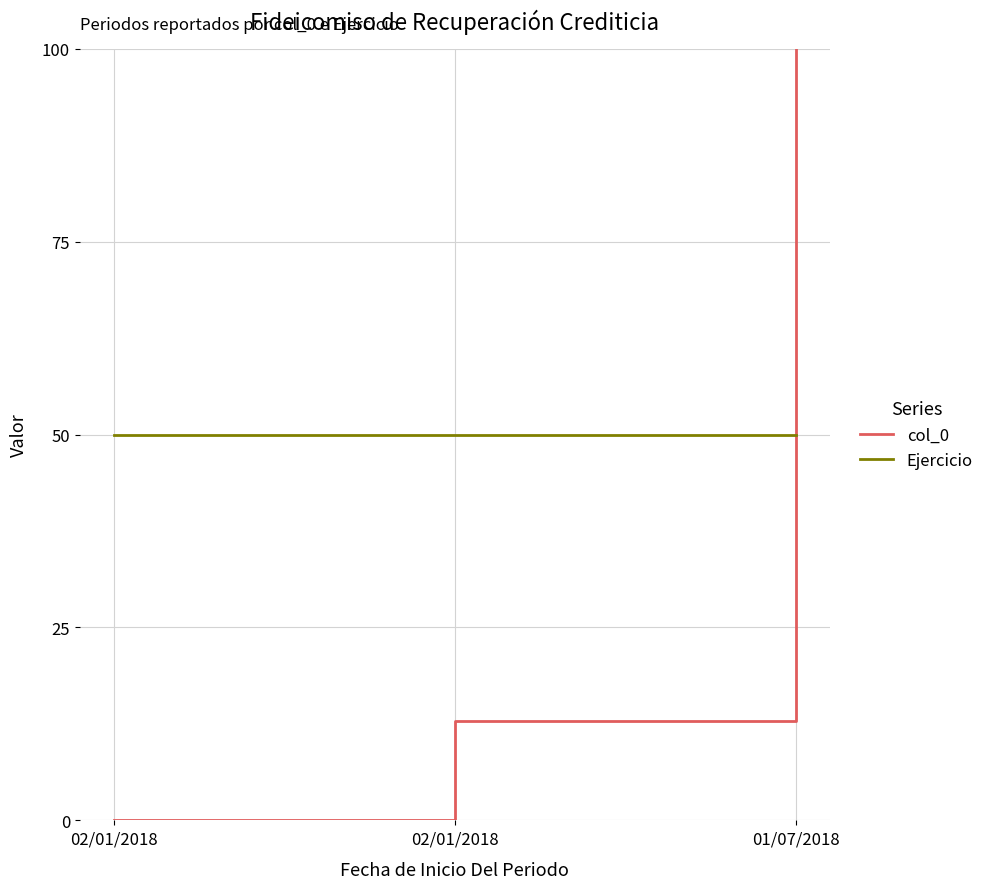

How many lines are shown in the chart?

2